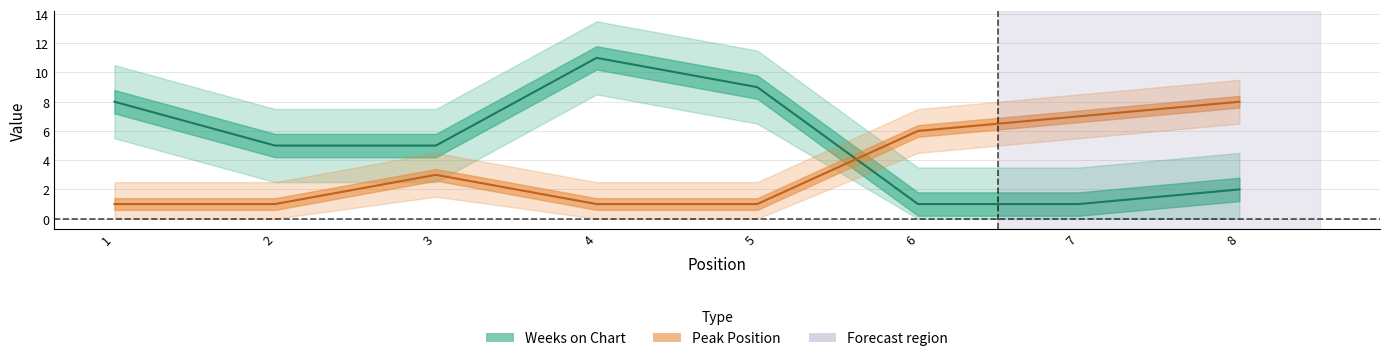

True or false: Peak Position has more than 2 interior local peaks.

False